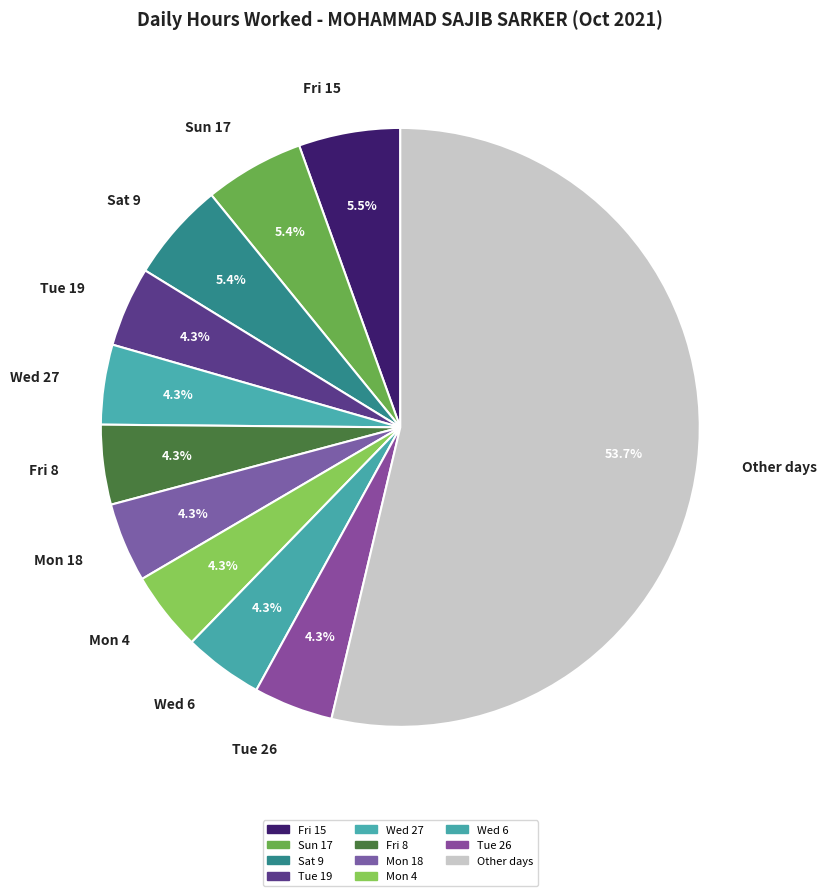

Which slice is the largest?

Other days